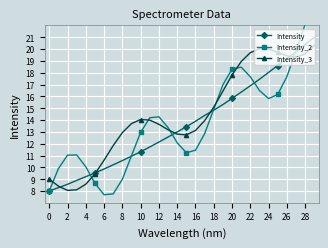

Is it true that Intensity equals 8.0 at 0?

True